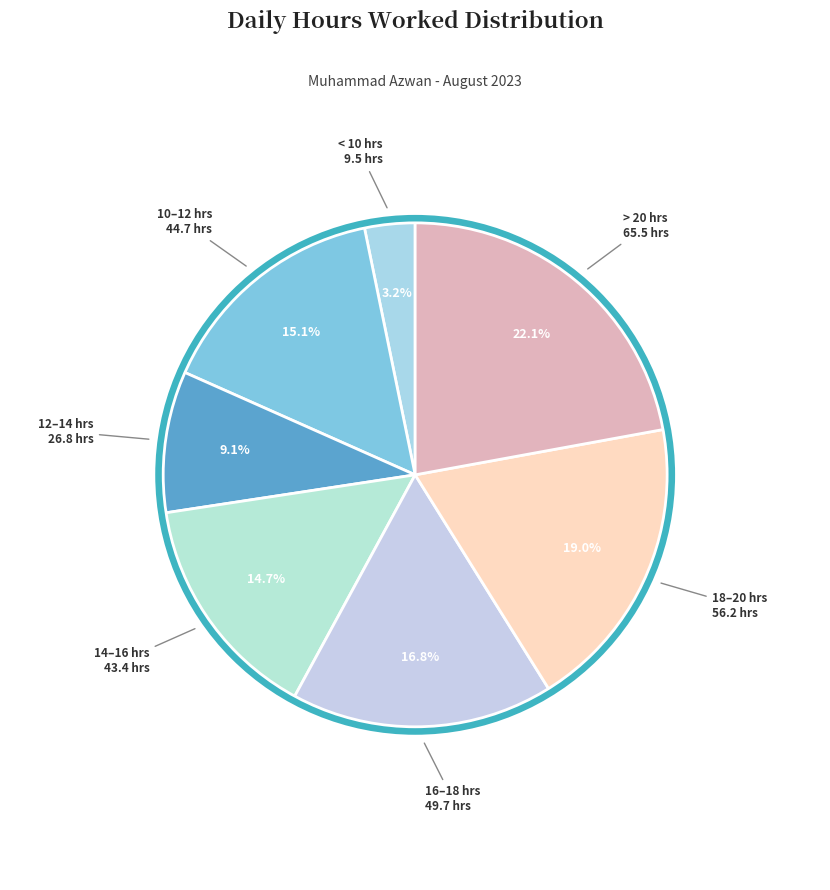

Count the number of slices in the pie.

7